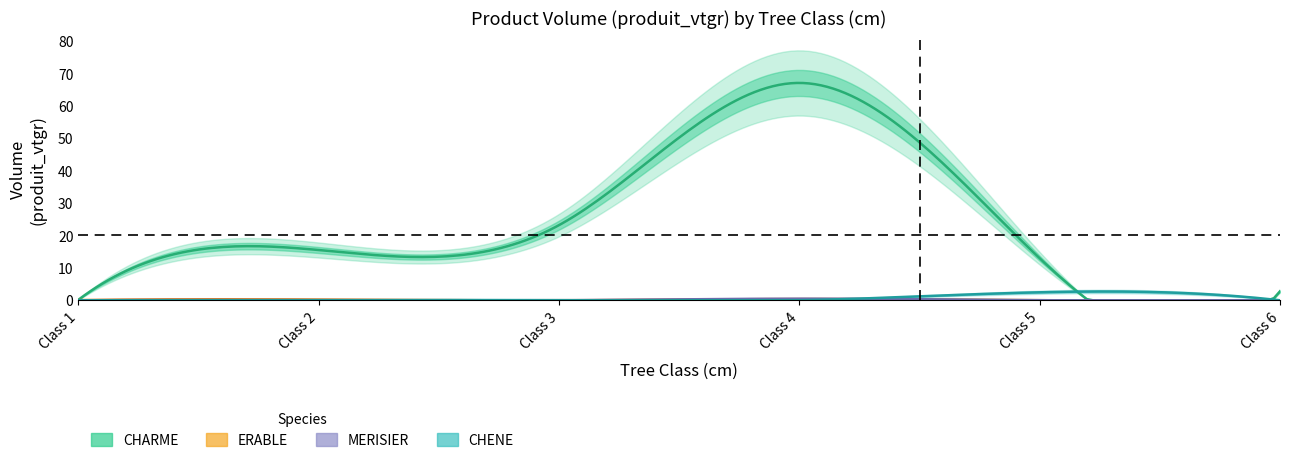

Is it true that ERABLE equals 0.0 at 3?

True